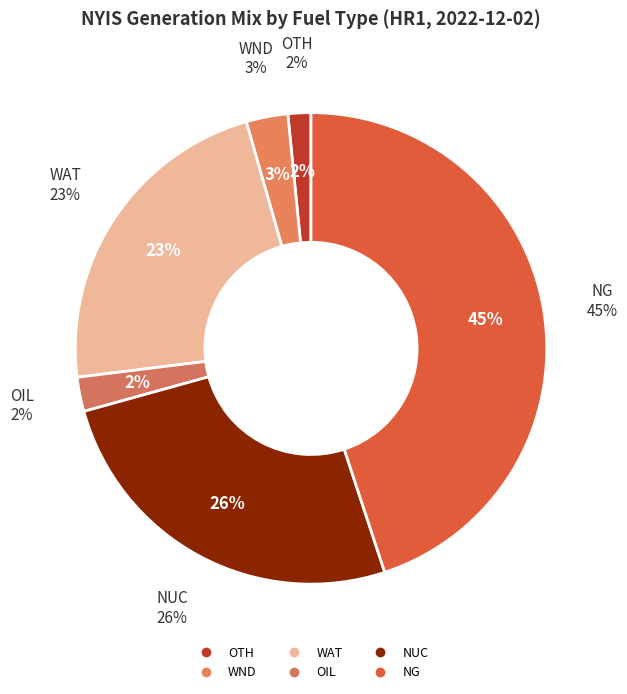

Which category has the smallest portion of the pie?

OTH